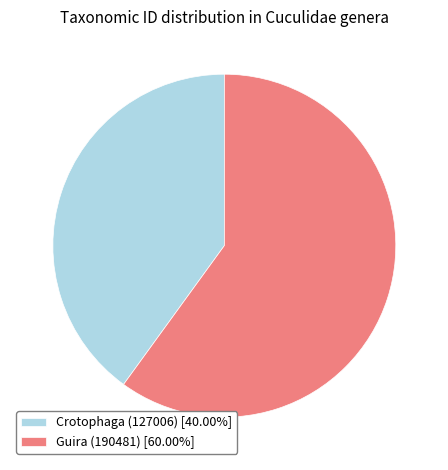

Do Guira (190481) and Crotophaga (127006) together represent more than half of the pie?

Yes